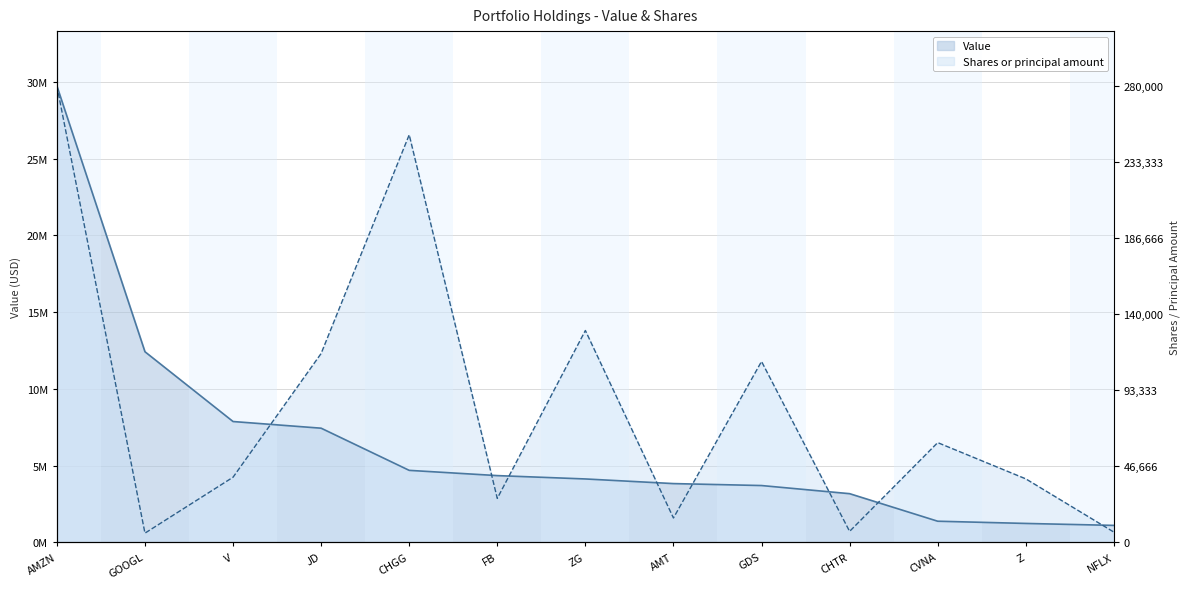

What is the difference between the Value values at CVNA and CHTR?

1795000.0